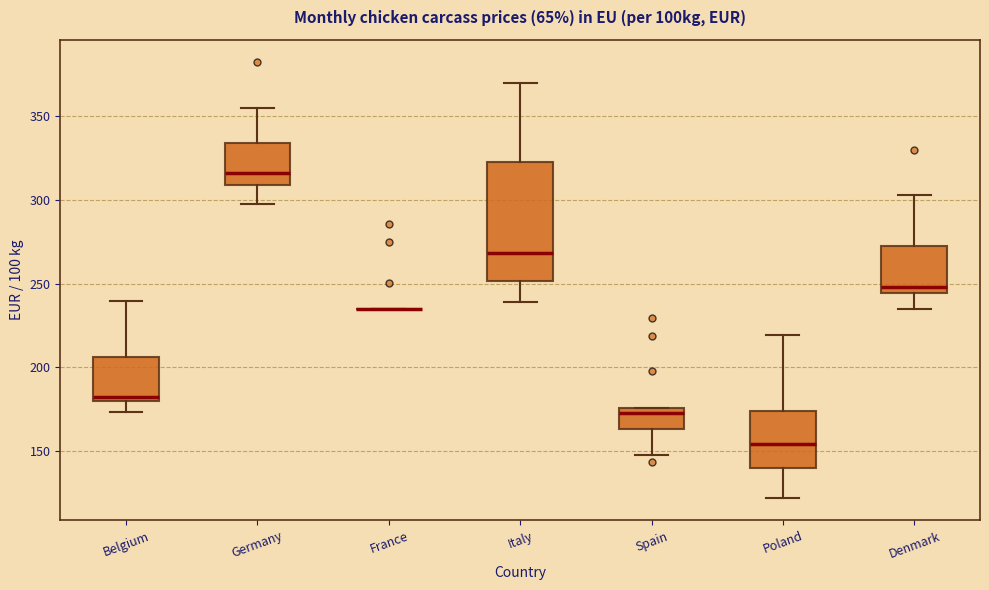

Where does the lower whisker of the box for Belgium end on the y-axis? The values are not printed on the chart, so give them approximately, as read against the axis.

175